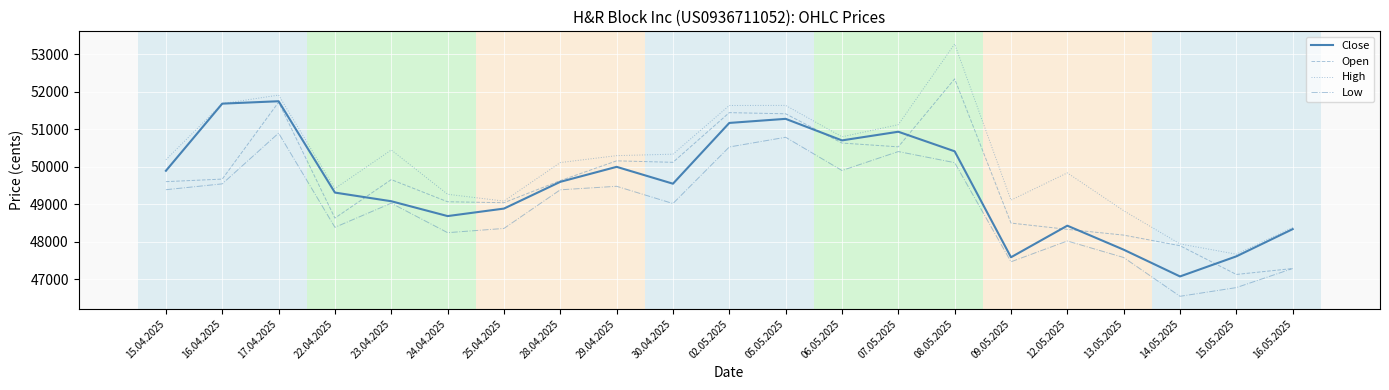

At which label does Low reach its minimum?

14.05.2025